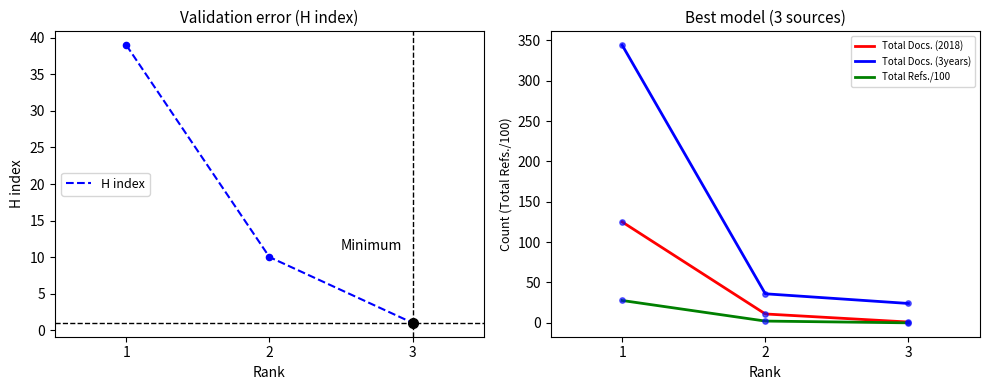

Which series has the largest total across all categories?

Total Docs. (3years)